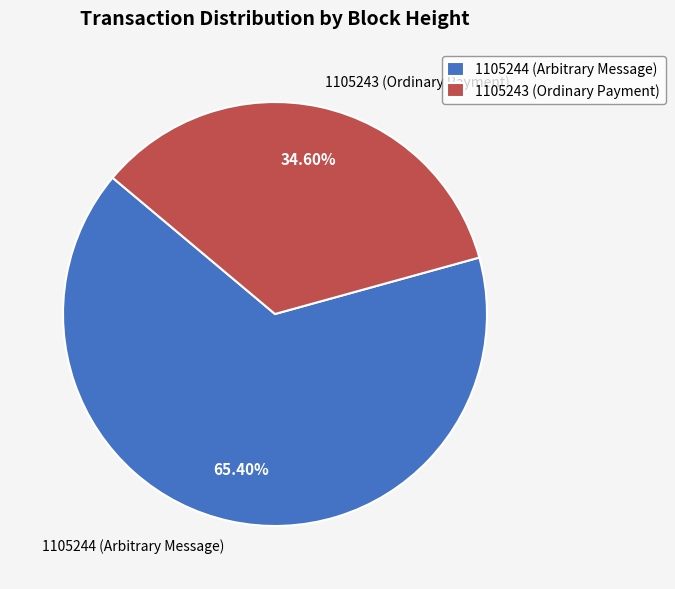

Does any single category account for the majority?

Yes